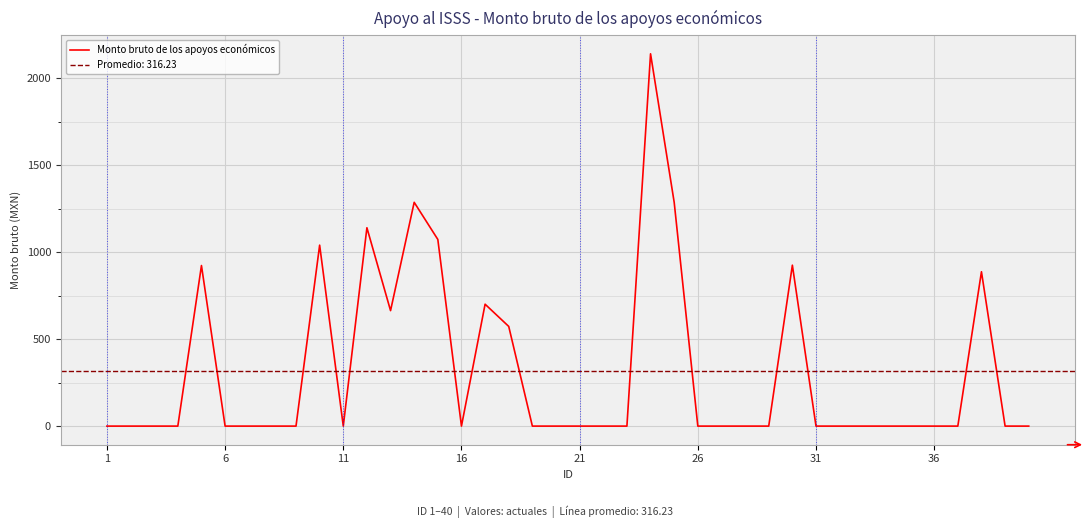

How many categories are shown in the chart?

40